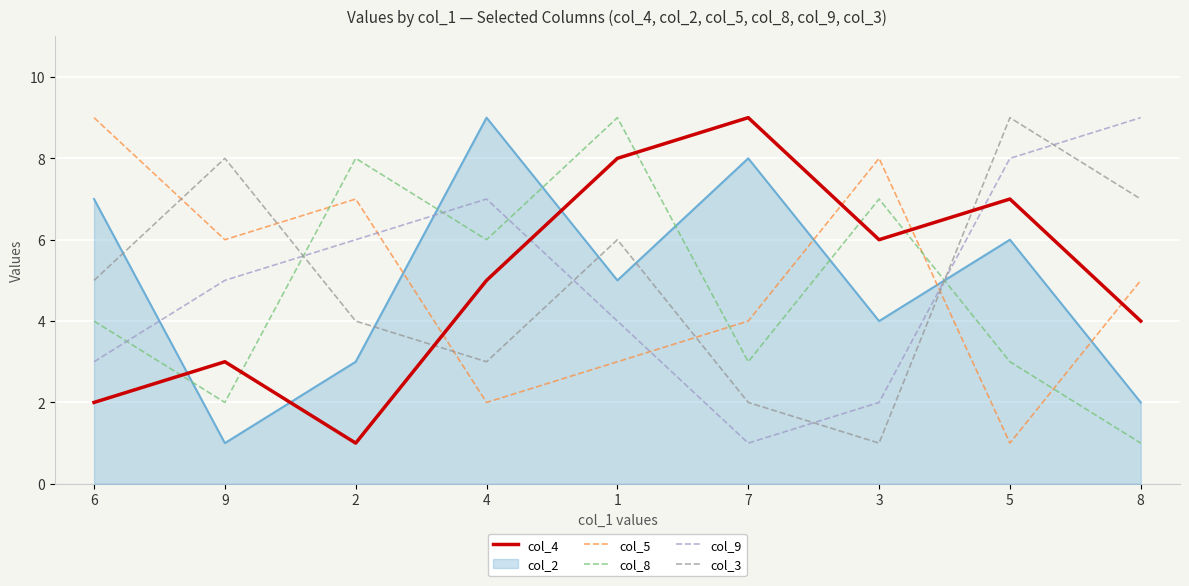

How many col_8 values are between 3 and 7?

5